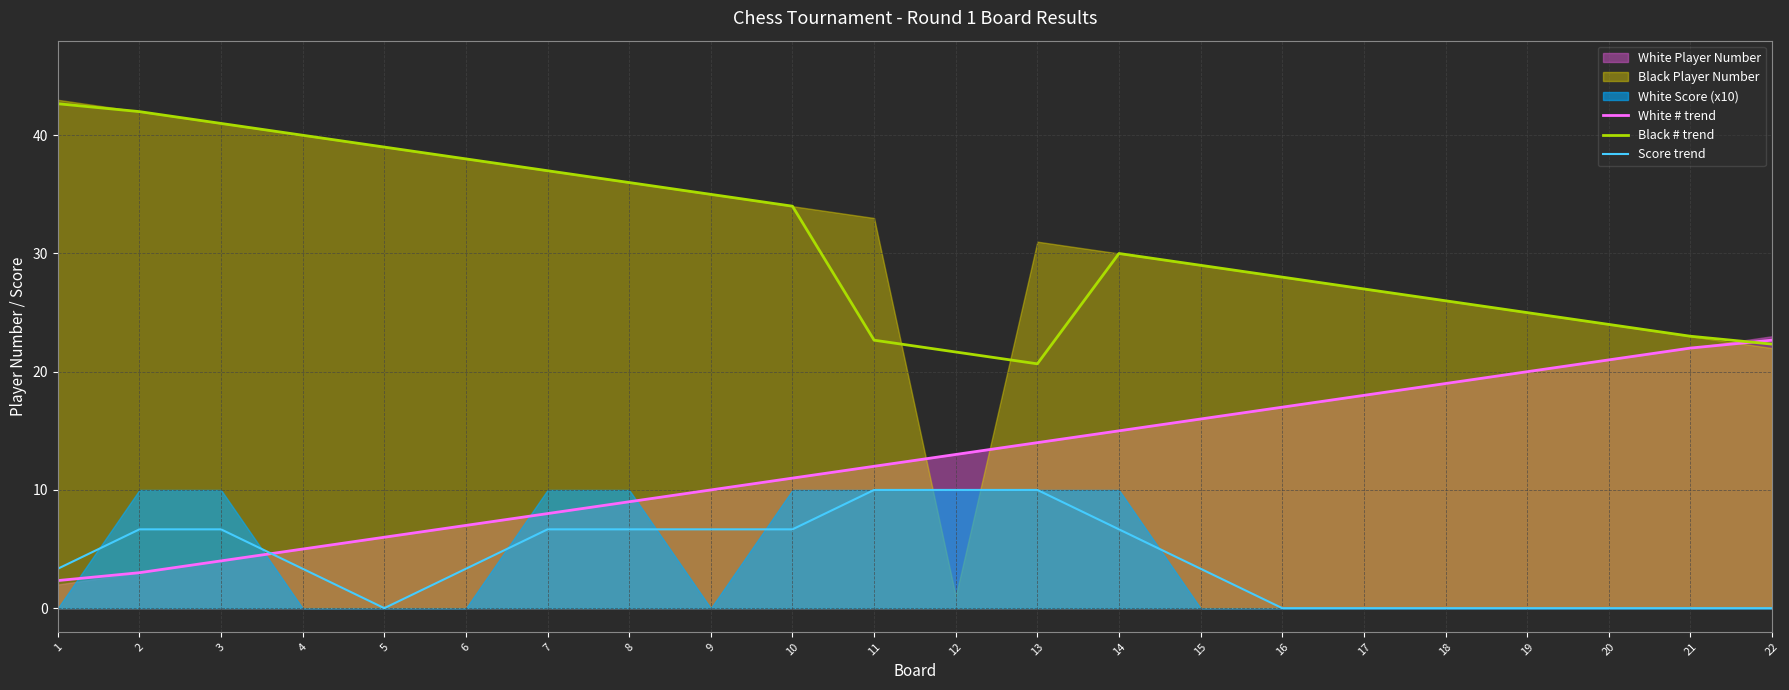

Which has a higher value, 6 or 4?

6